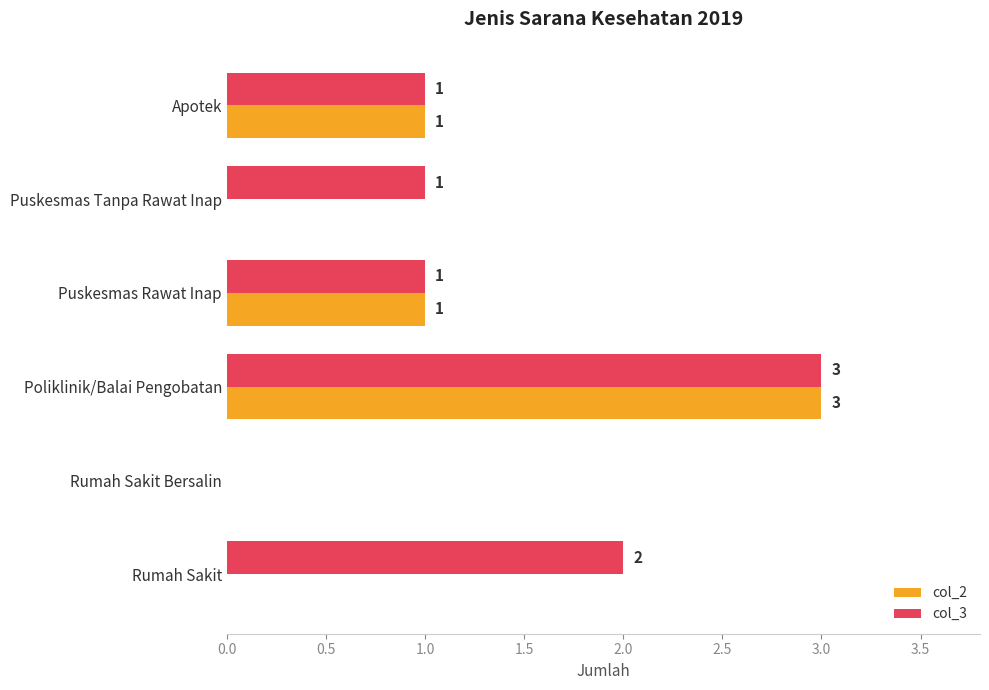

The col_3 series shows 1 at Apotek. True or false?

True